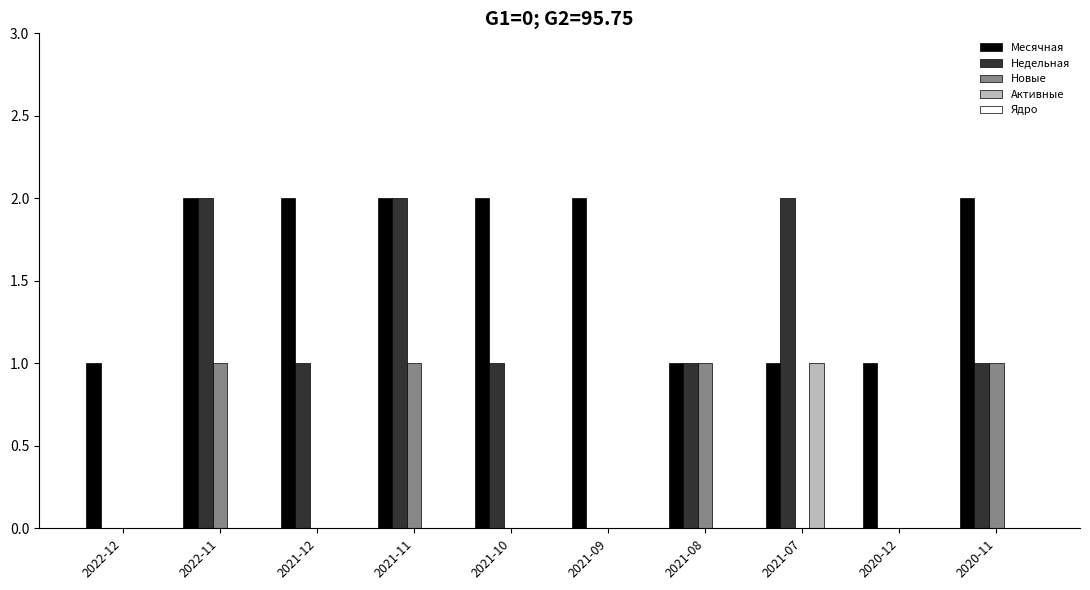

At which label does Активные reach its peak?

2021-07